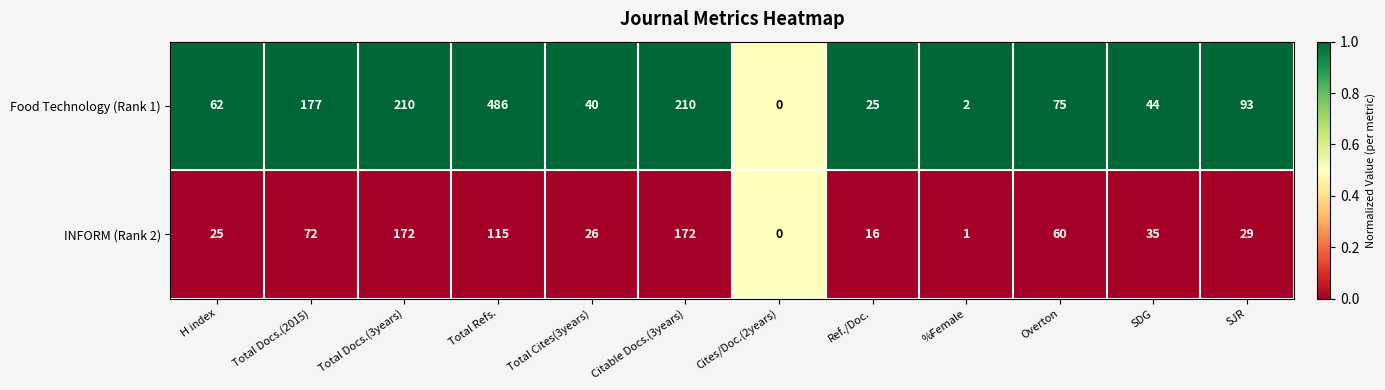

Which label corresponds to the largest value in the chart?

Total Refs.